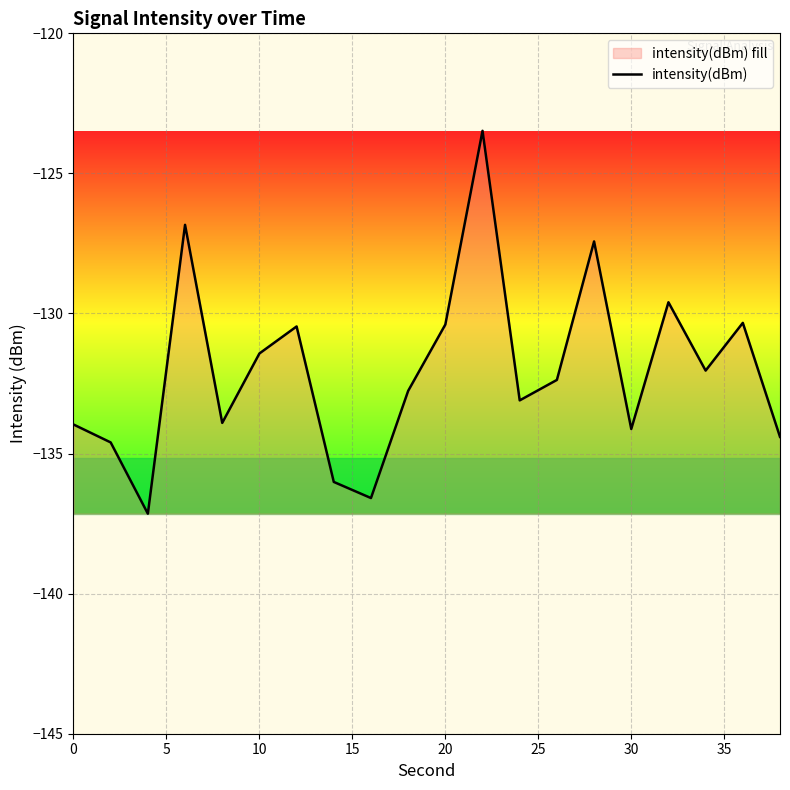

What is the greatest value displayed?

-123.5